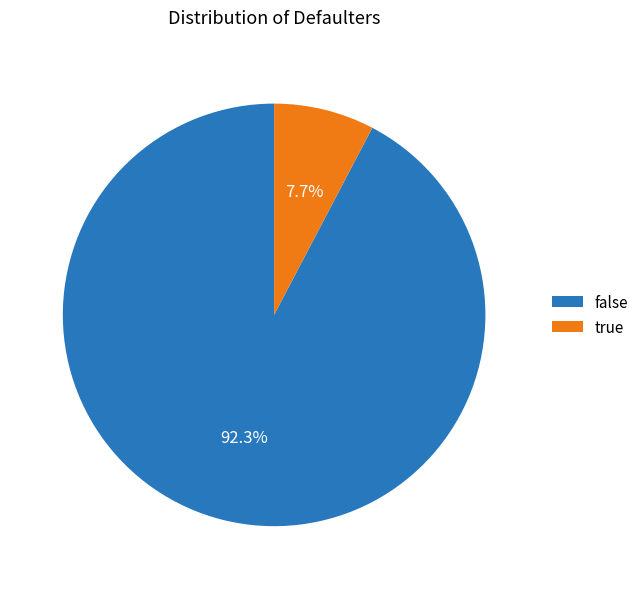

Does any single category account for the majority?

Yes